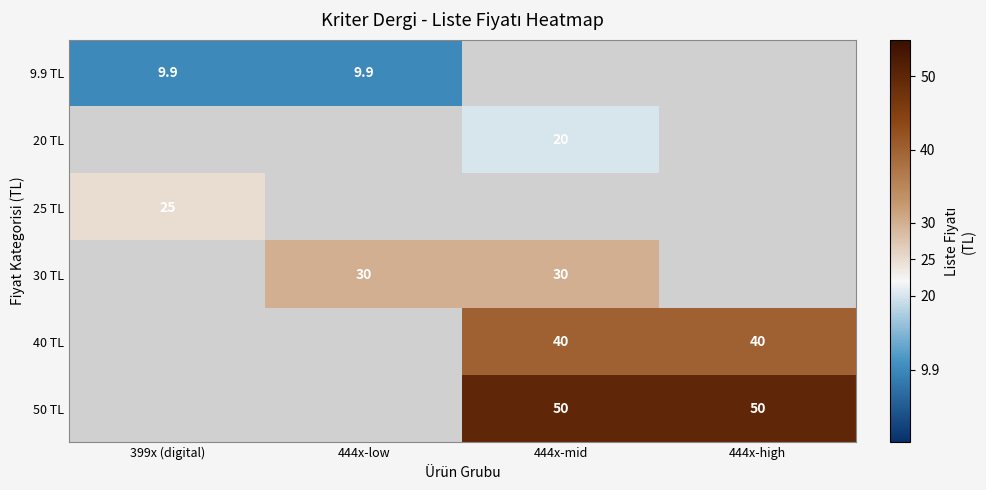

How many series are shown in this chart?

6